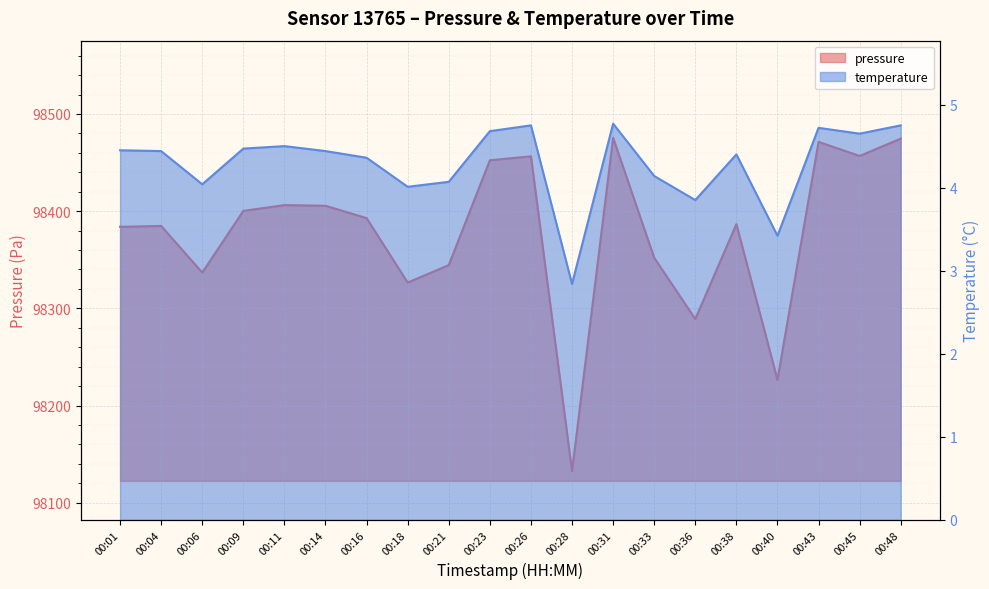

The pressure series shows 98384.8 at 00:04. True or false?

True